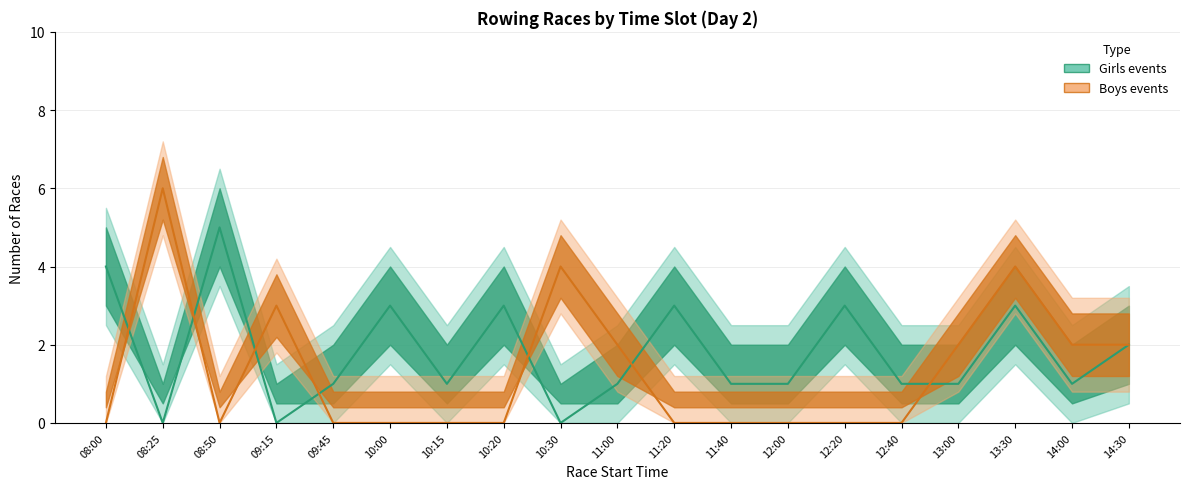

What is the label of the 8th point from the left?

10:20